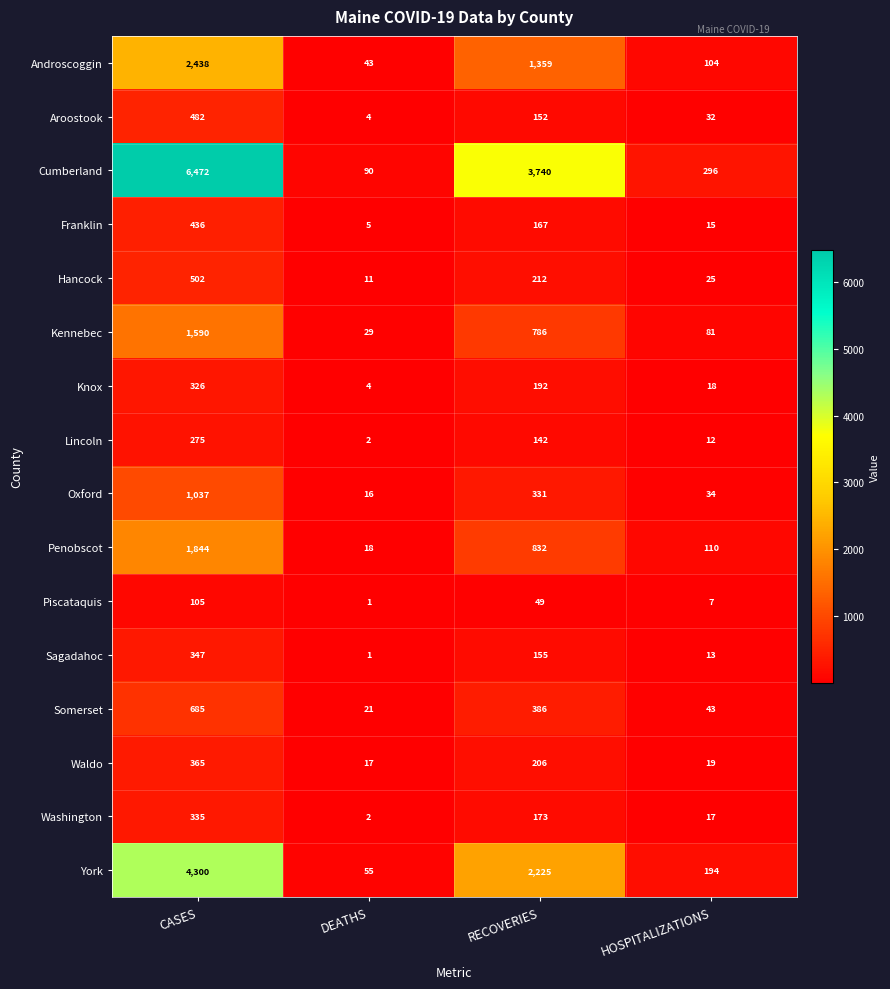

Is it true that Franklin equals 15 at HOSPITALIZATIONS?

True